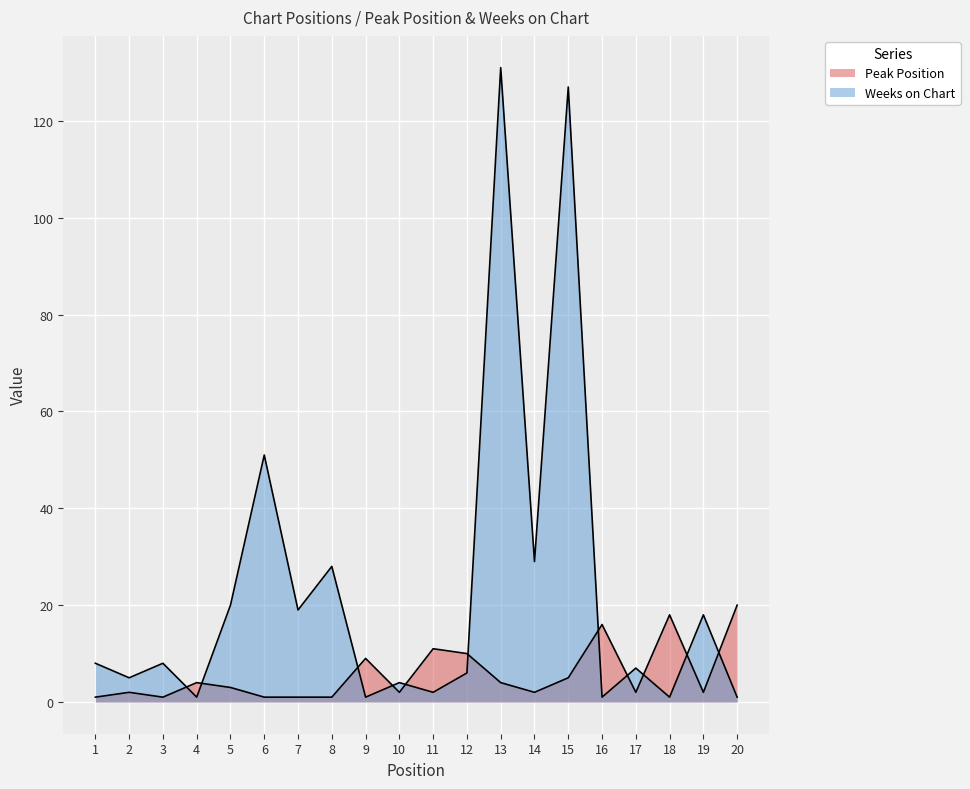

What is the value of the Peak Position point at the 13th from the left?

4